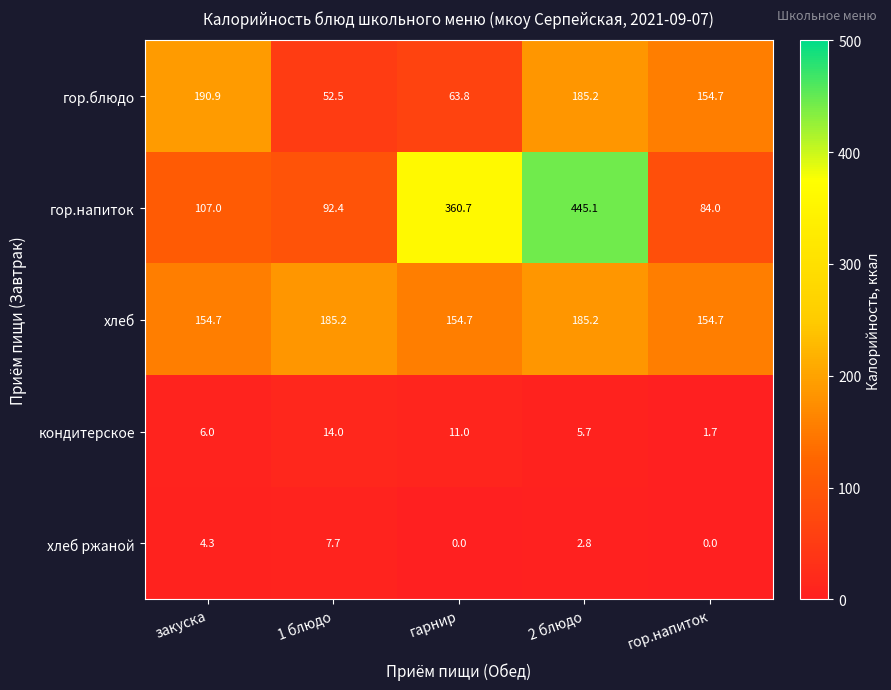

Reading left to right, extract all data points from this chart.

гор.блюдо: закуска=190.9	1 блюдо=52.5	гарнир=63.8	2 блюдо=185.2	гор.напиток=154.7
гор.напиток: закуска=107.0	1 блюдо=92.4	гарнир=360.7	2 блюдо=445.1	гор.напиток=84.0
хлеб: закуска=154.7	1 блюдо=185.2	гарнир=154.7	2 блюдо=185.2	гор.напиток=154.7
кондитерское: закуска=6.0	1 блюдо=14.0	гарнир=11.0	2 блюдо=5.7	гор.напиток=1.7
хлеб ржаной: закуска=4.3	1 блюдо=7.7	гарнир=0.0	2 блюдо=2.8	гор.напиток=0.0